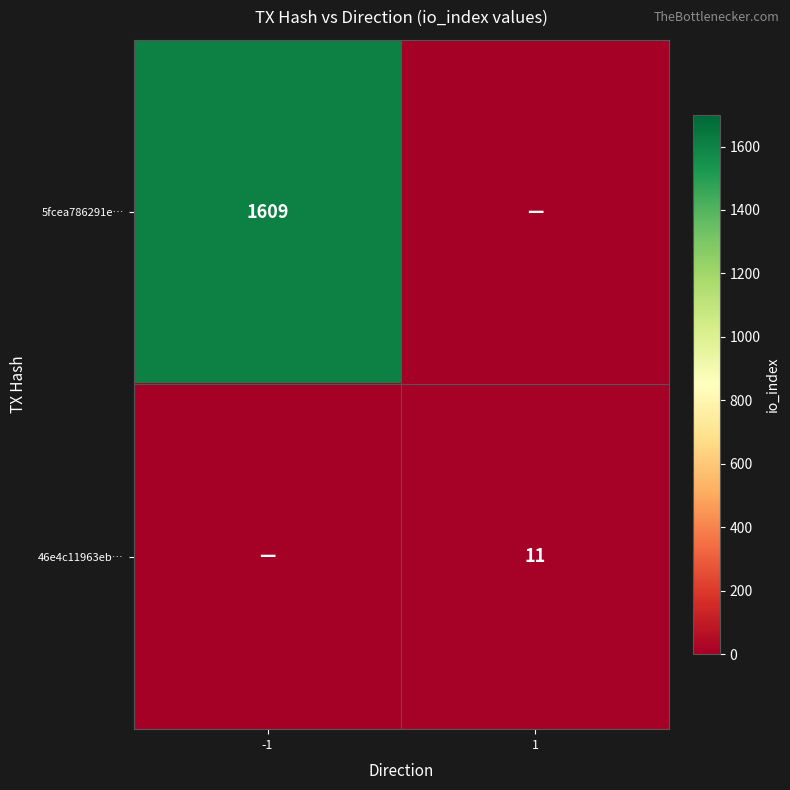

Is it true that 5fcea786291e… equals 1609 at -1?

True